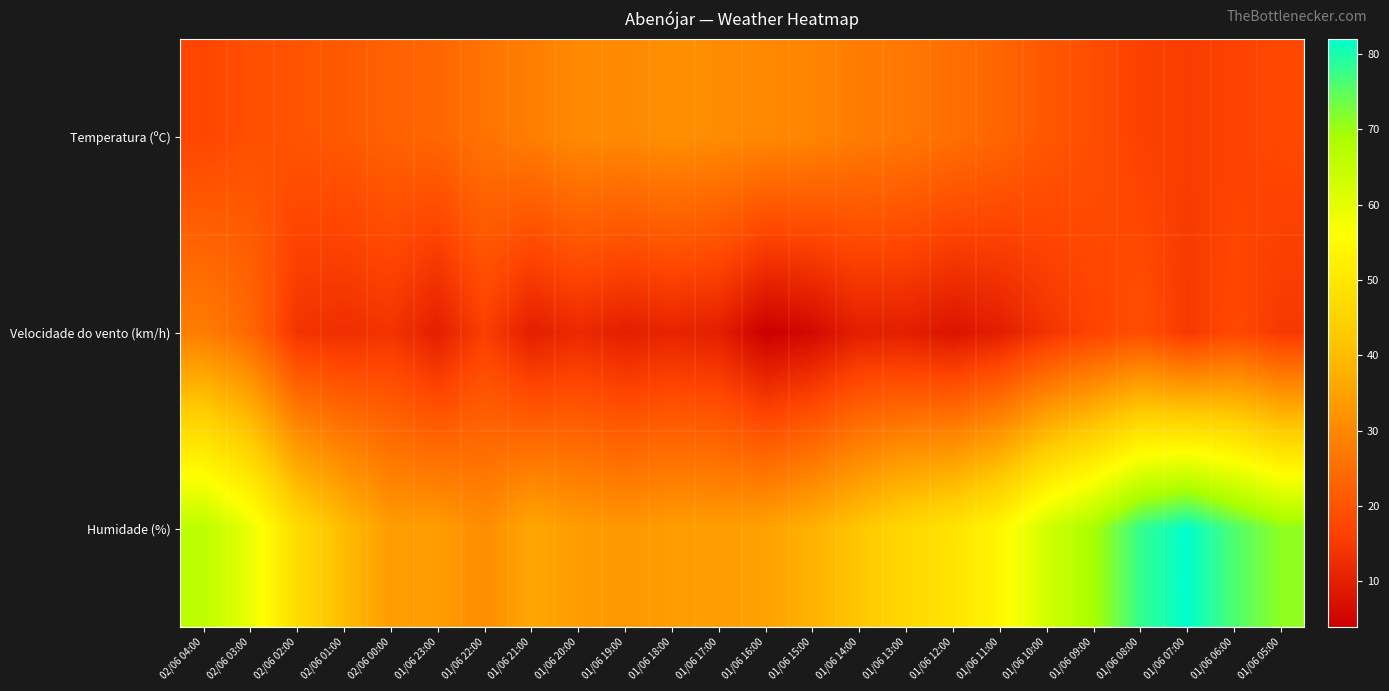

Between 02/06 04:00 and 01/06 19:00, which series saw the biggest shift?

Humidade (%)